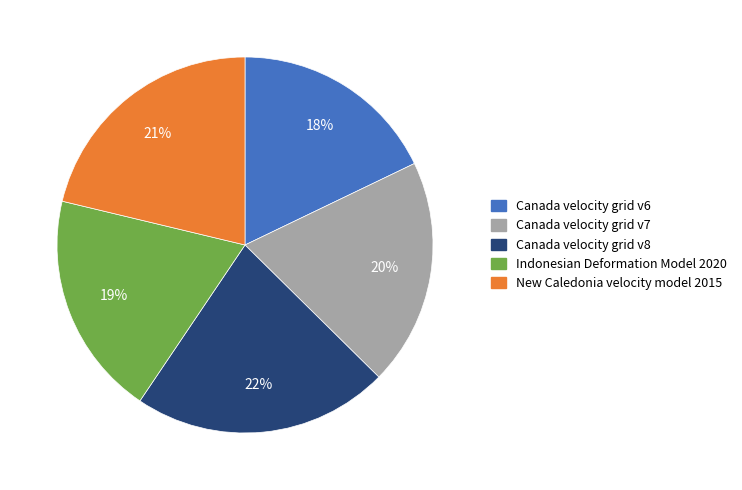

To the nearest percent, what portion does New Caledonia velocity model 2015 represent?

21%